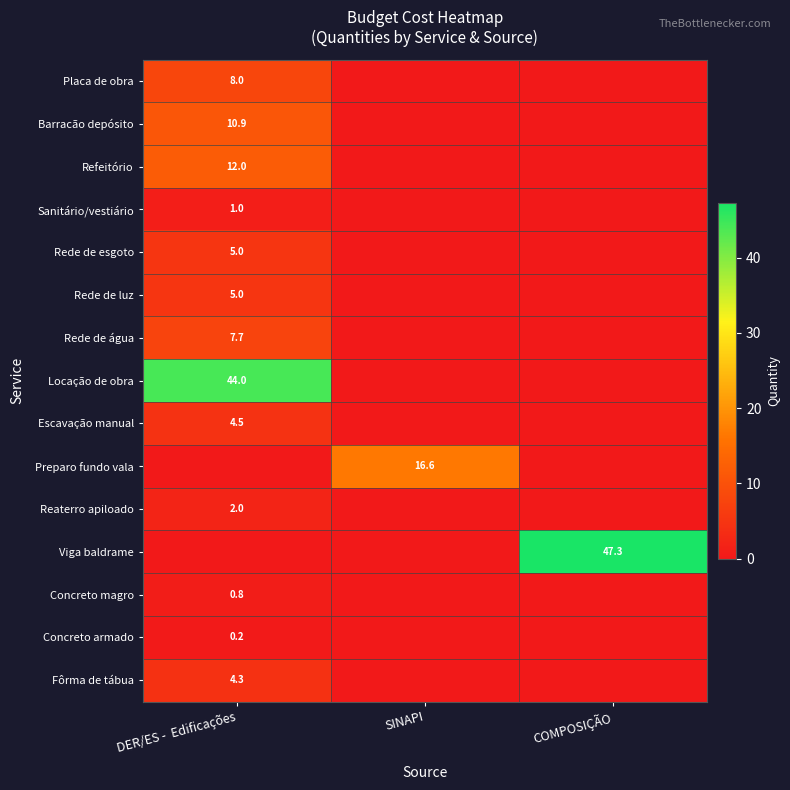

Is it true that Locação de obra equals 19.2 at DER/ES -  Edificações?

False